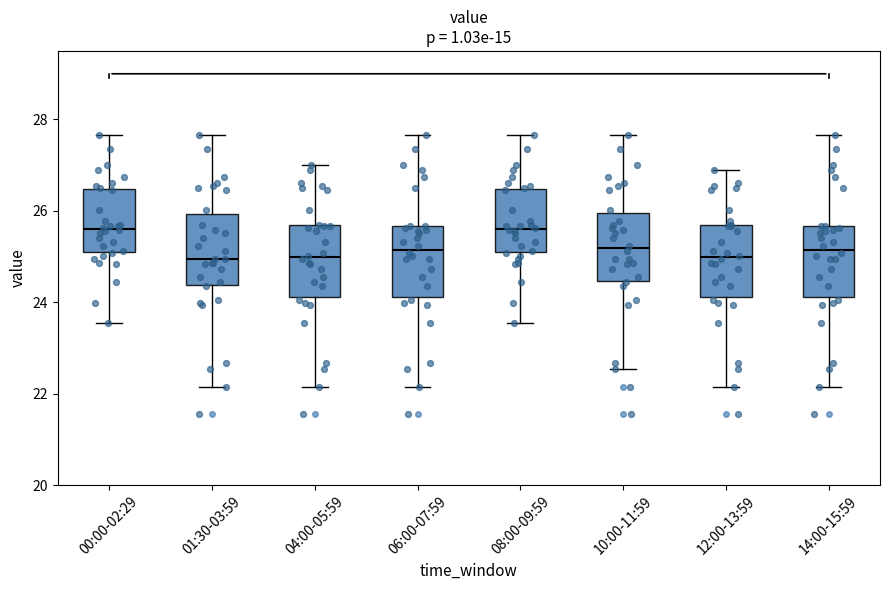

Reading left to right, transcribe this box plot: for each box, give where its median line is, the range the box spans, and where its two whiskers end, as read against the y-axis. The values are not printed on the chart, so give them approximately, as read against the axis.

00:00-02:29: median 25.6, box 25.0 to 26.4, whiskers 23.6 to 27.6
01:30-03:59: median 25.0, box 24.4 to 26.0, whiskers 22.2 to 27.6
04:00-05:59: median 25.0, box 24.2 to 25.6, whiskers 22.2 to 27.0
06:00-07:59: median 25.2, box 24.2 to 25.6, whiskers 22.2 to 27.6
08:00-09:59: median 25.6, box 25.0 to 26.4, whiskers 23.6 to 27.6
10:00-11:59: median 25.2, box 24.4 to 26.0, whiskers 22.6 to 27.6
12:00-13:59: median 25.0, box 24.2 to 25.6, whiskers 22.2 to 27.0
14:00-15:59: median 25.2, box 24.2 to 25.6, whiskers 22.2 to 27.6